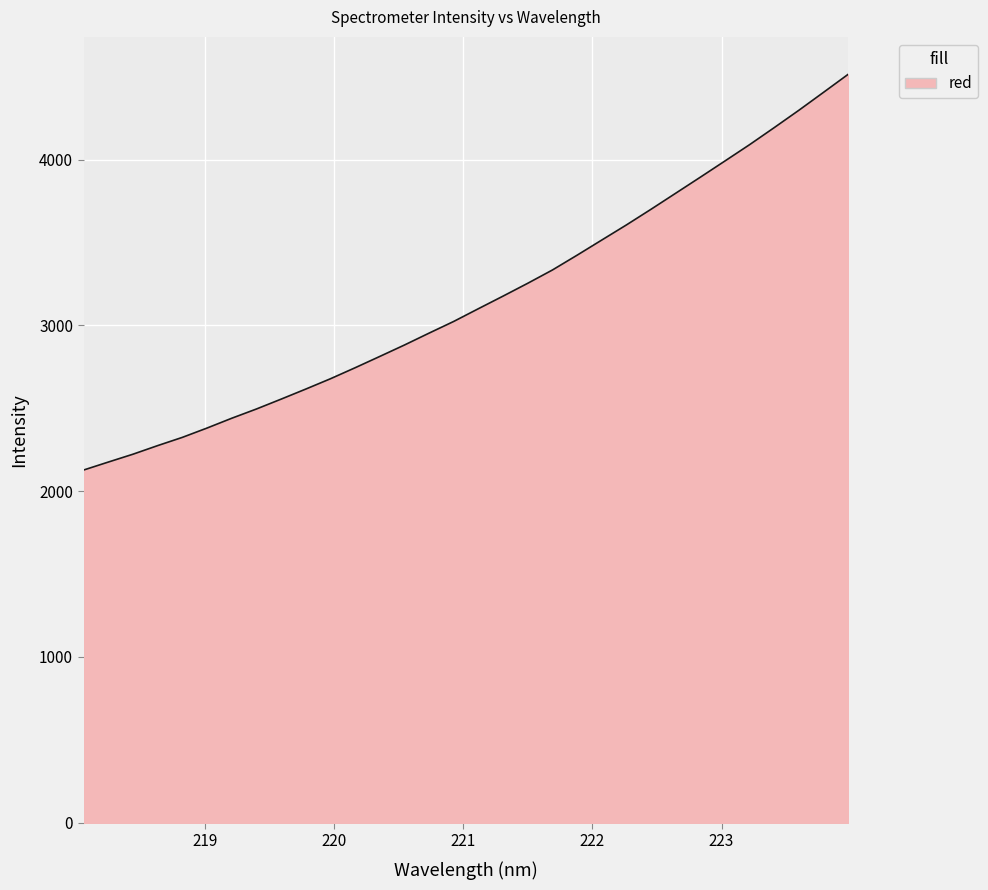

What is the sum of all values?

100994.9